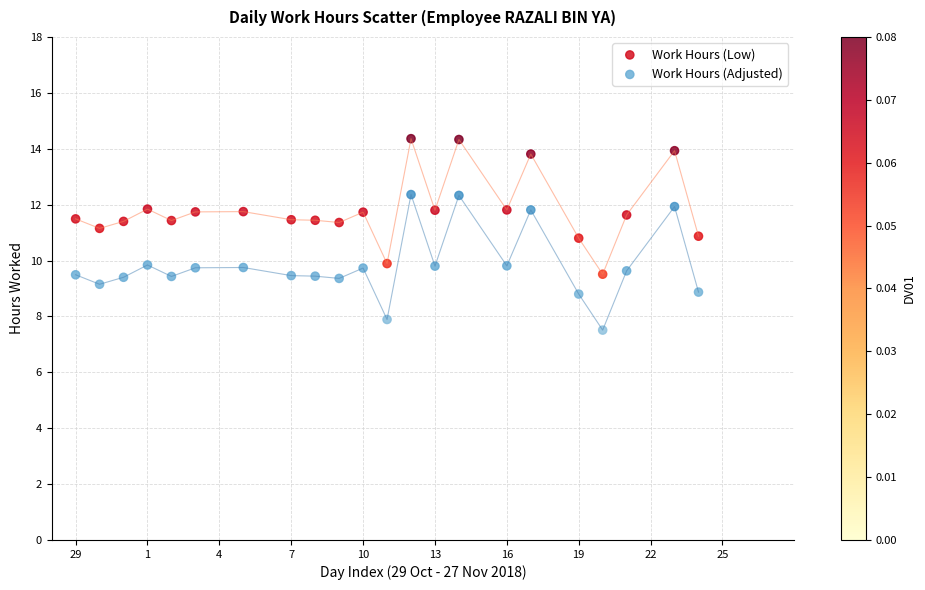

Which series contains the lowest Y value?

Work Hours (Adjusted)